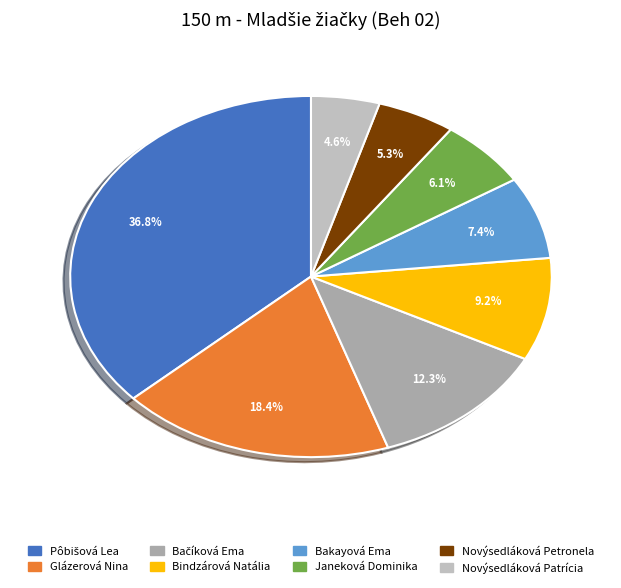

Which category has the smallest portion of the pie?

Novýsedláková Patrícia